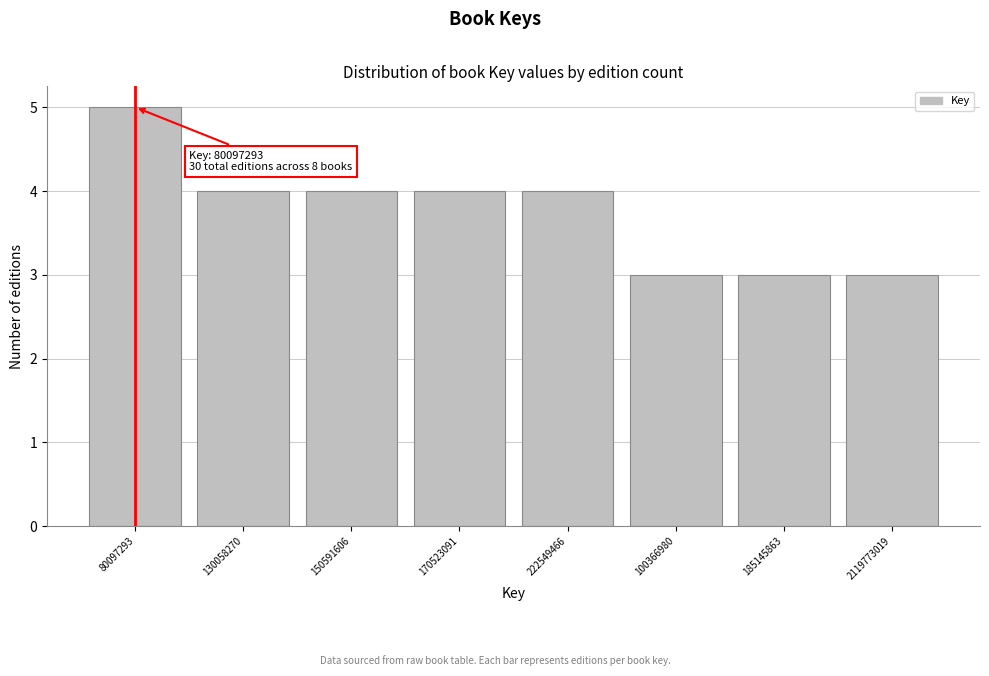

Reading left to right, transcribe all the data shown in this chart.

80097293=5	130058270=4	150591606=4	170523091=4	222549466=4	100366980=3	185145863=3	2119773019=3